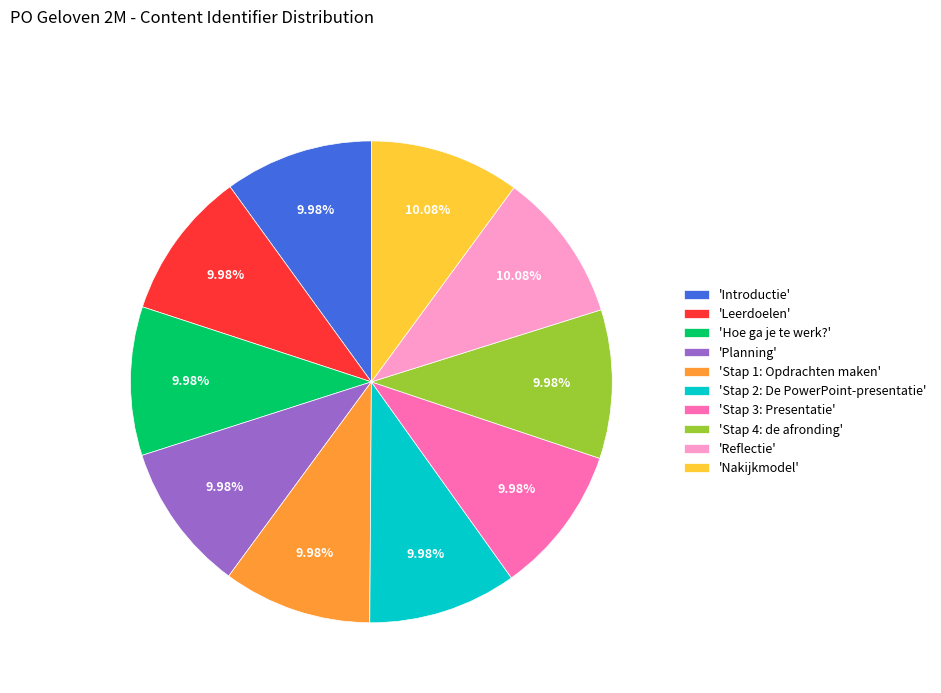

Does any single category account for the majority?

No